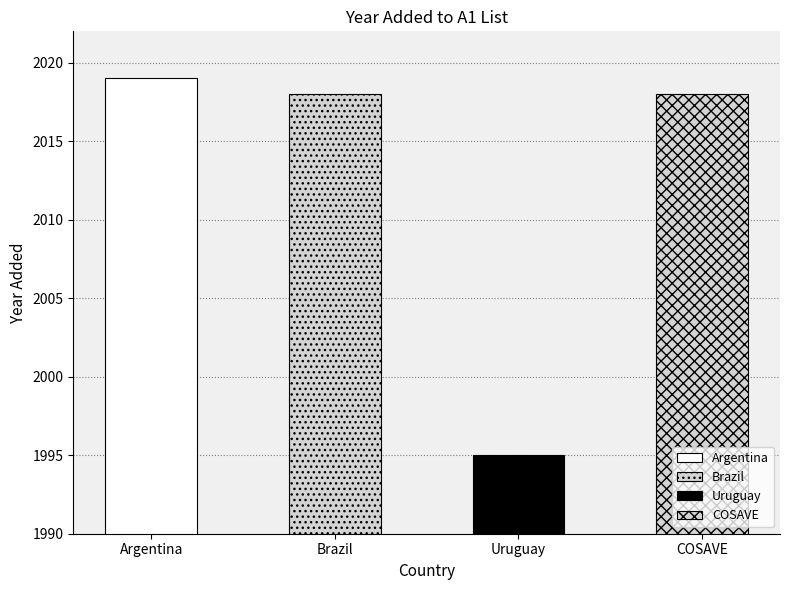

What is the label of the 1st bar from the right?

COSAVE